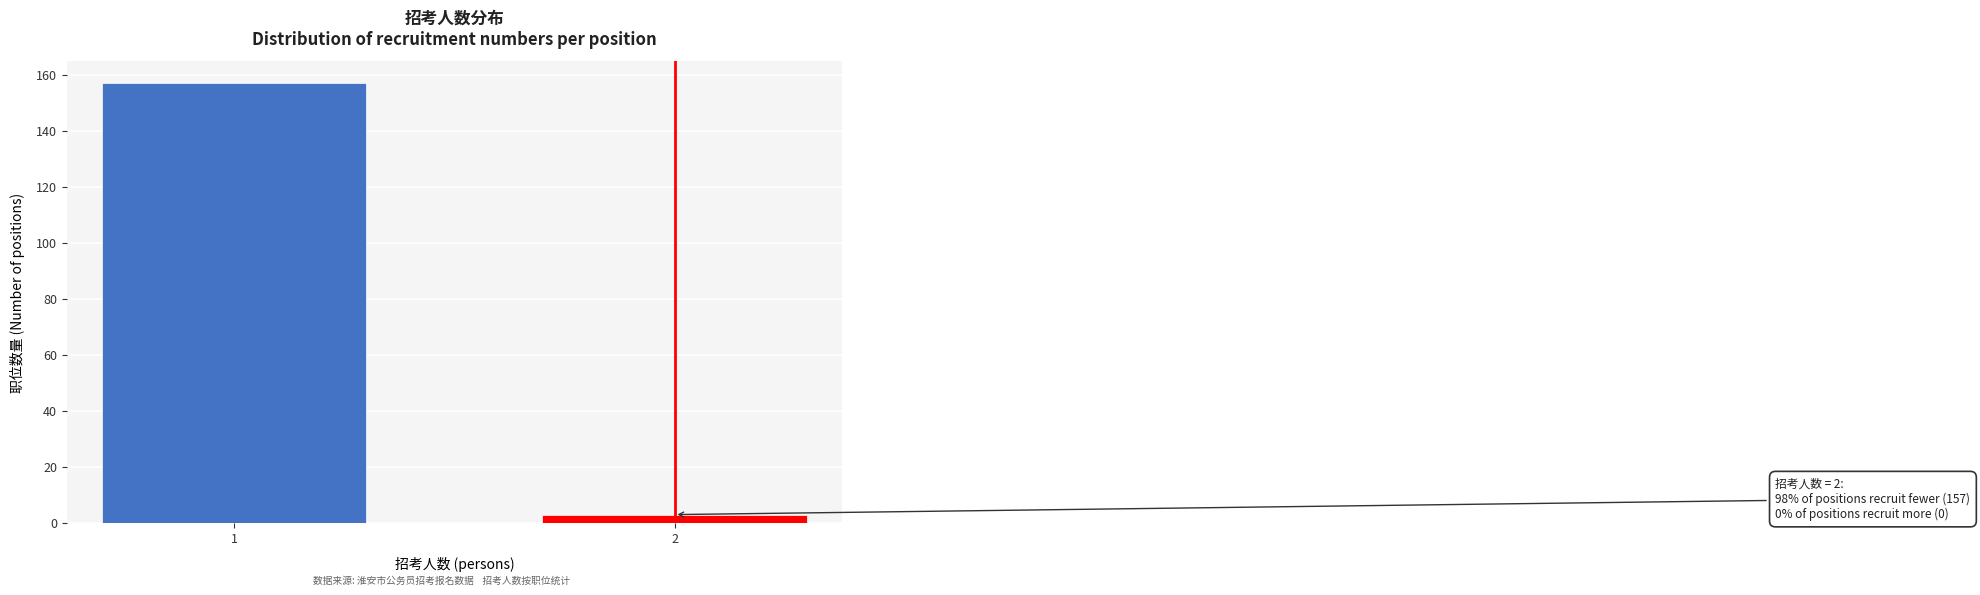

Reading left to right, what are all the values shown in this chart?

157	3